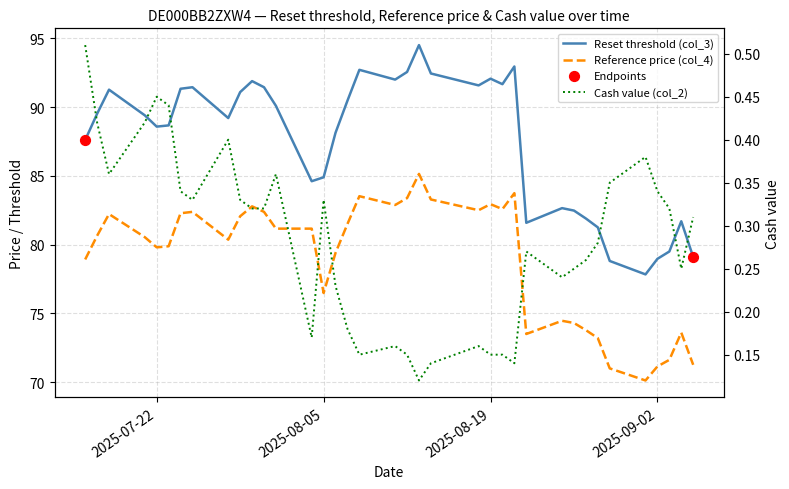

What are all the series names shown in the legend?

Reset threshold (col_3), Reference price (col_4), Cash value (col_2)